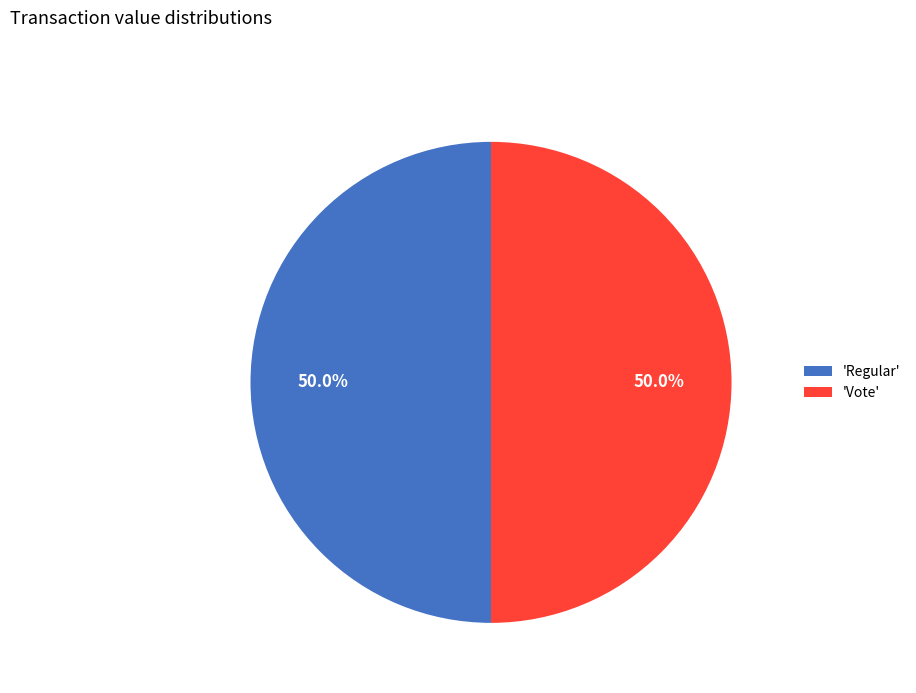

Combined, what portion of the pie is 'Regular' and 'Vote'?

100.0%